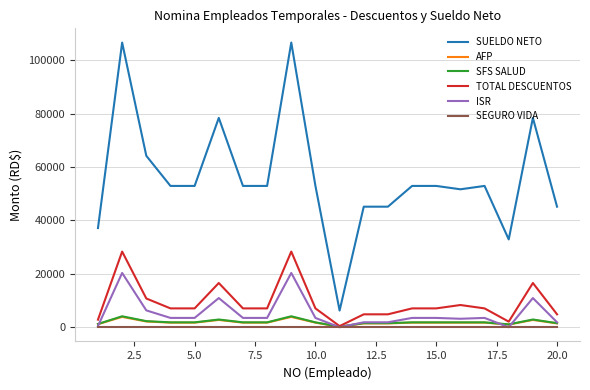

What are all the series names shown in the legend?

SUELDO NETO, AFP, SFS SALUD, TOTAL DESCUENTOS, ISR, SEGURO VIDA